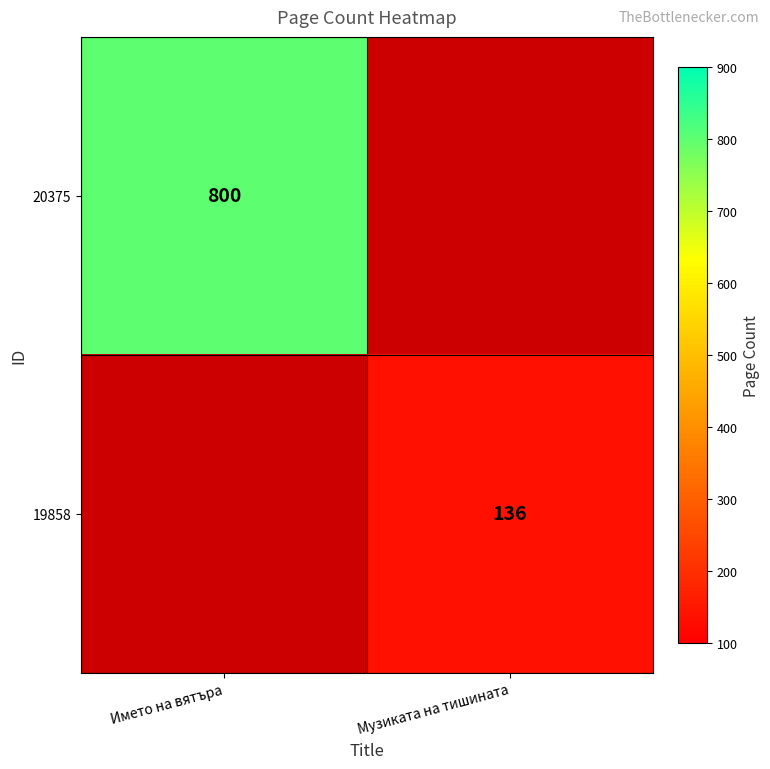

Count the number of categories in the chart.

2